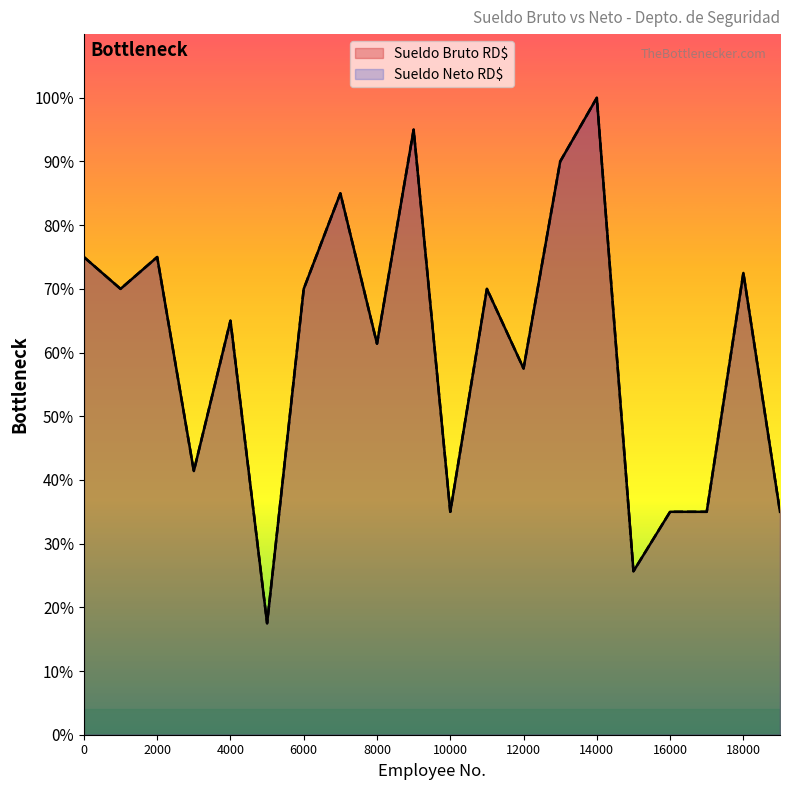

True or false: Sueldo Neto RD$ has more than 2 points higher than both neighbors.

True